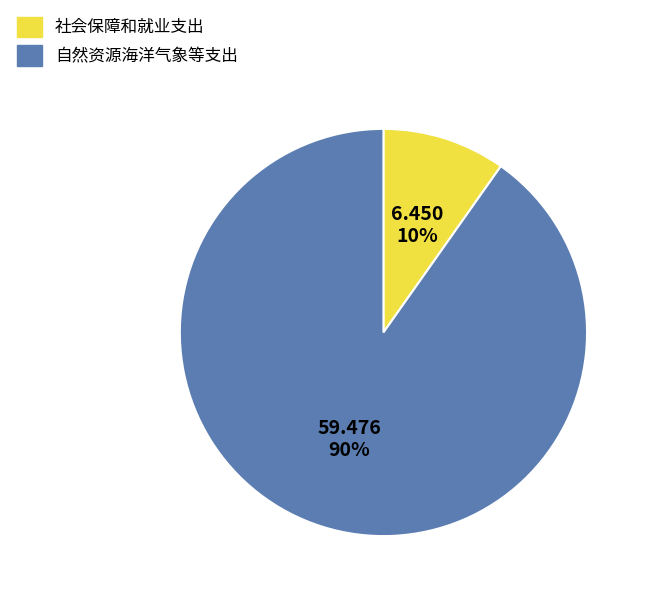

Is it true that 社会保障和就业支出 is 10% of the pie?

True